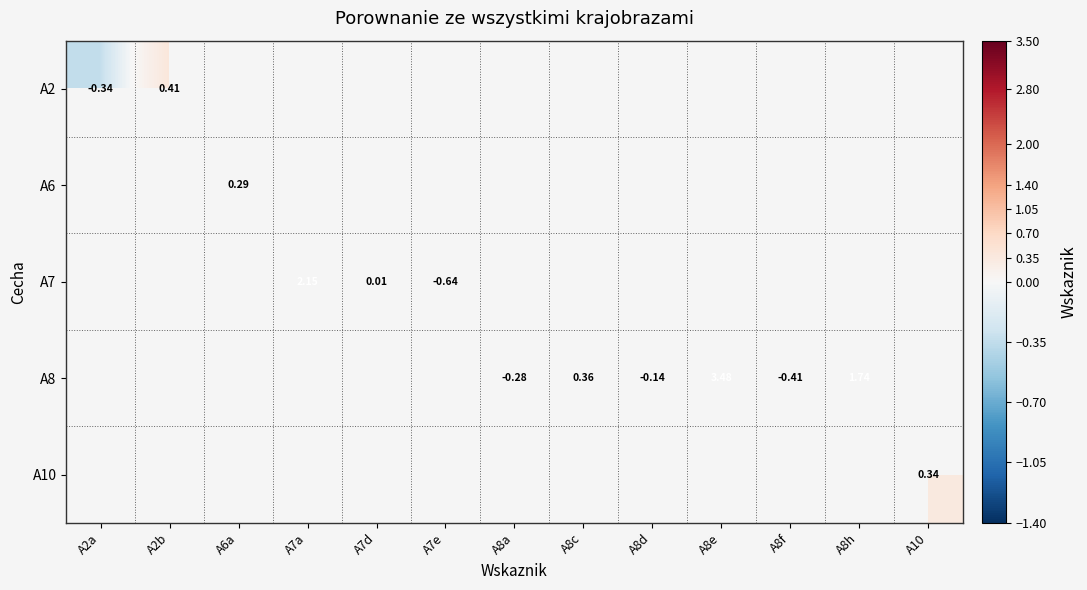

What is the minimum value shown in the chart?

-0.6